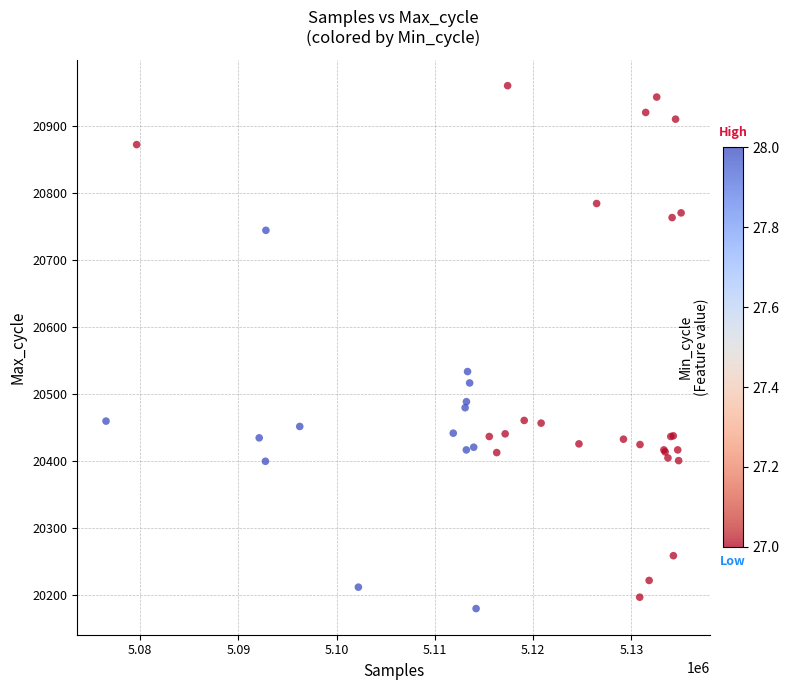

What Y value in the scatter plot is closest to 20569?

20533